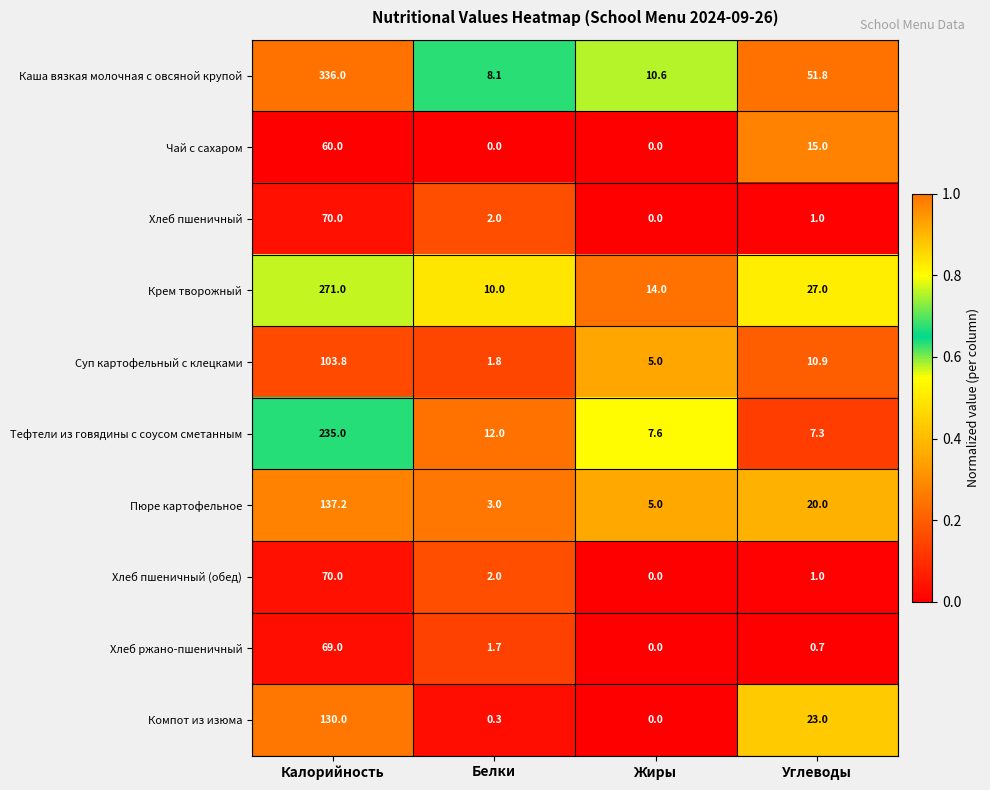

Which series has the largest total across all categories?

Каша вязкая молочная с овсяной крупой